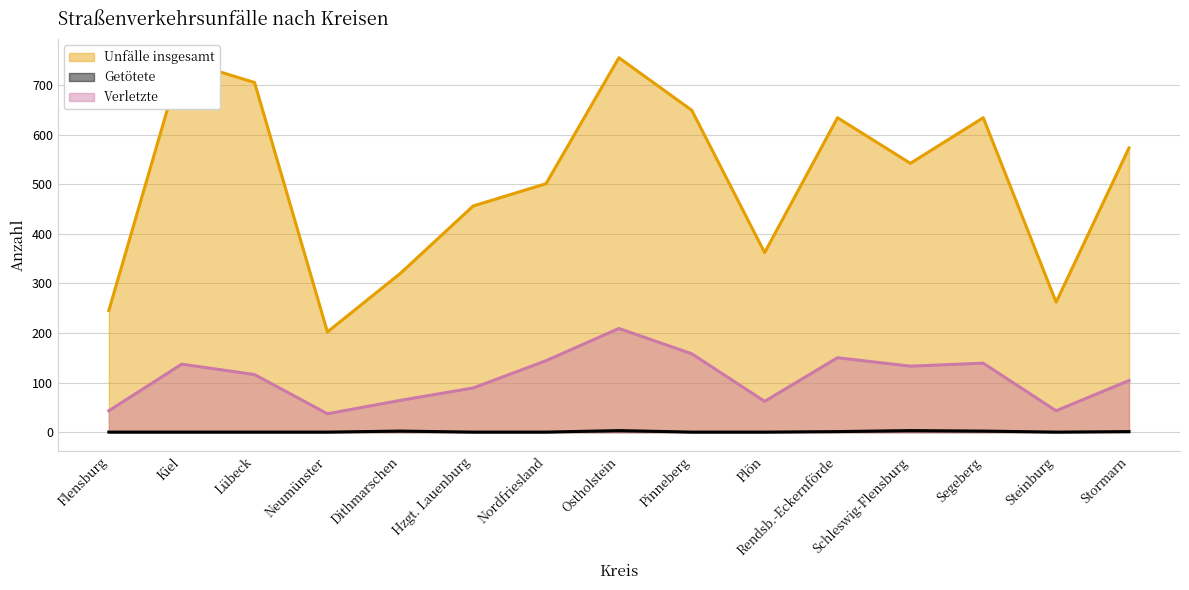

True or false: Verletzte and Getötete cross at least once.

False